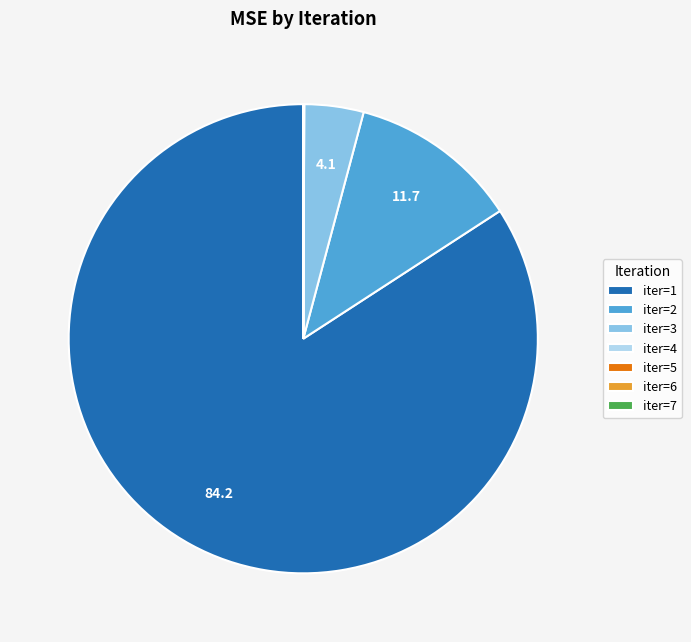

Is there a majority slice in this chart?

Yes